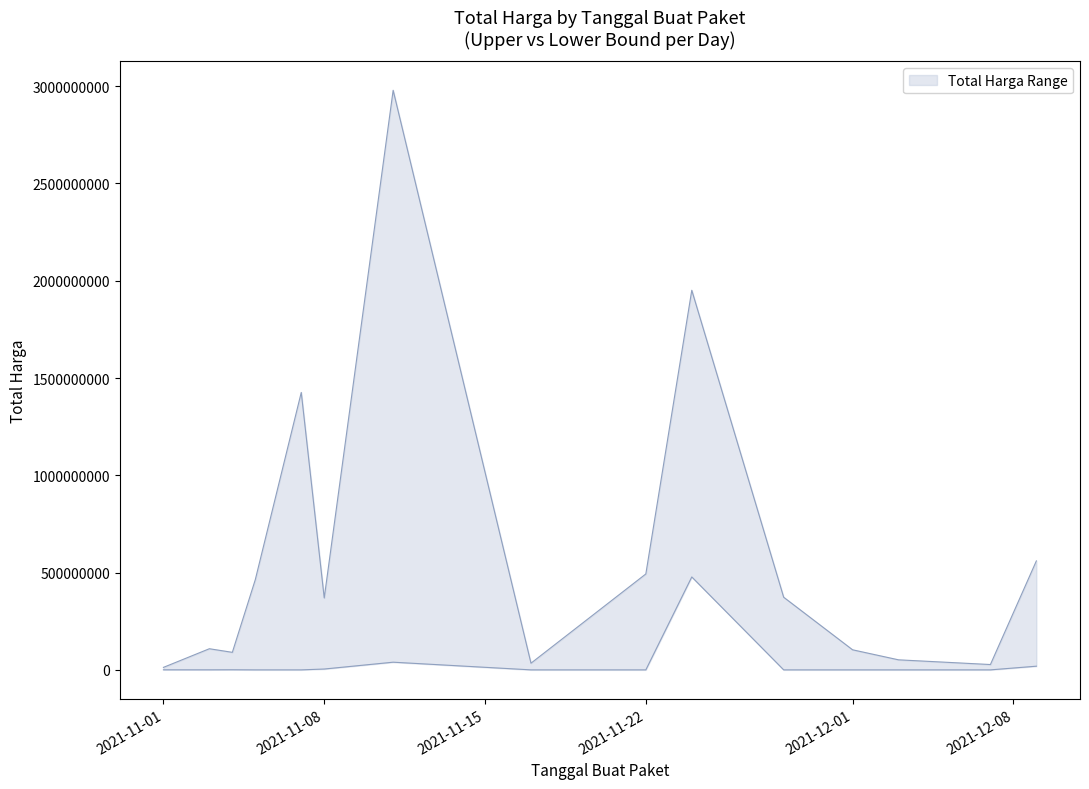

Rank the series at 2021-11-08 from highest to lowest value.

Total Harga Upper, Total Harga Lower